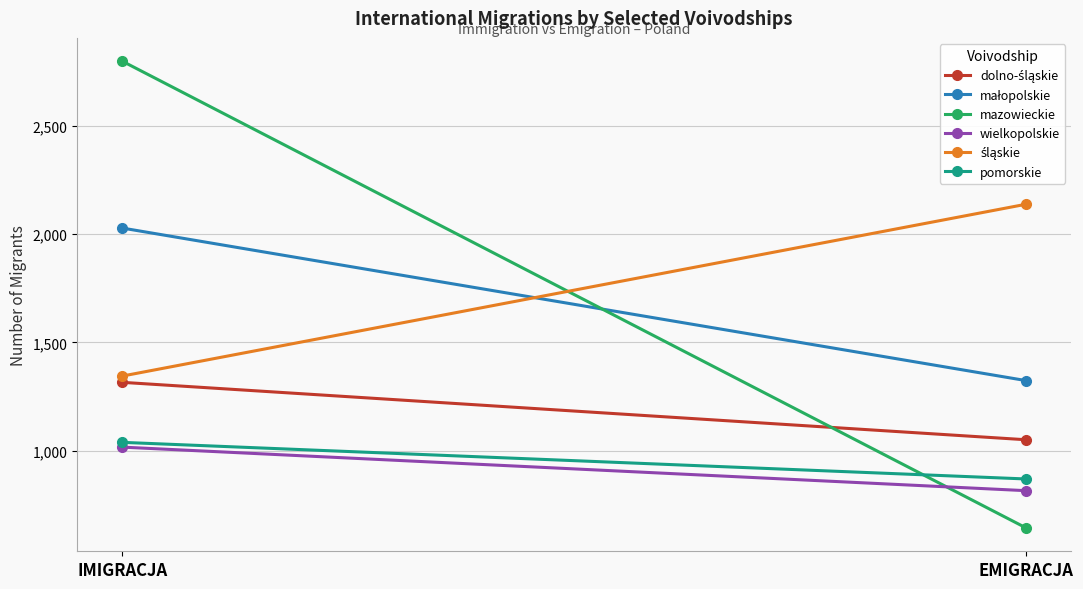

How many małopolskie values are between 1324 and 2028?

2